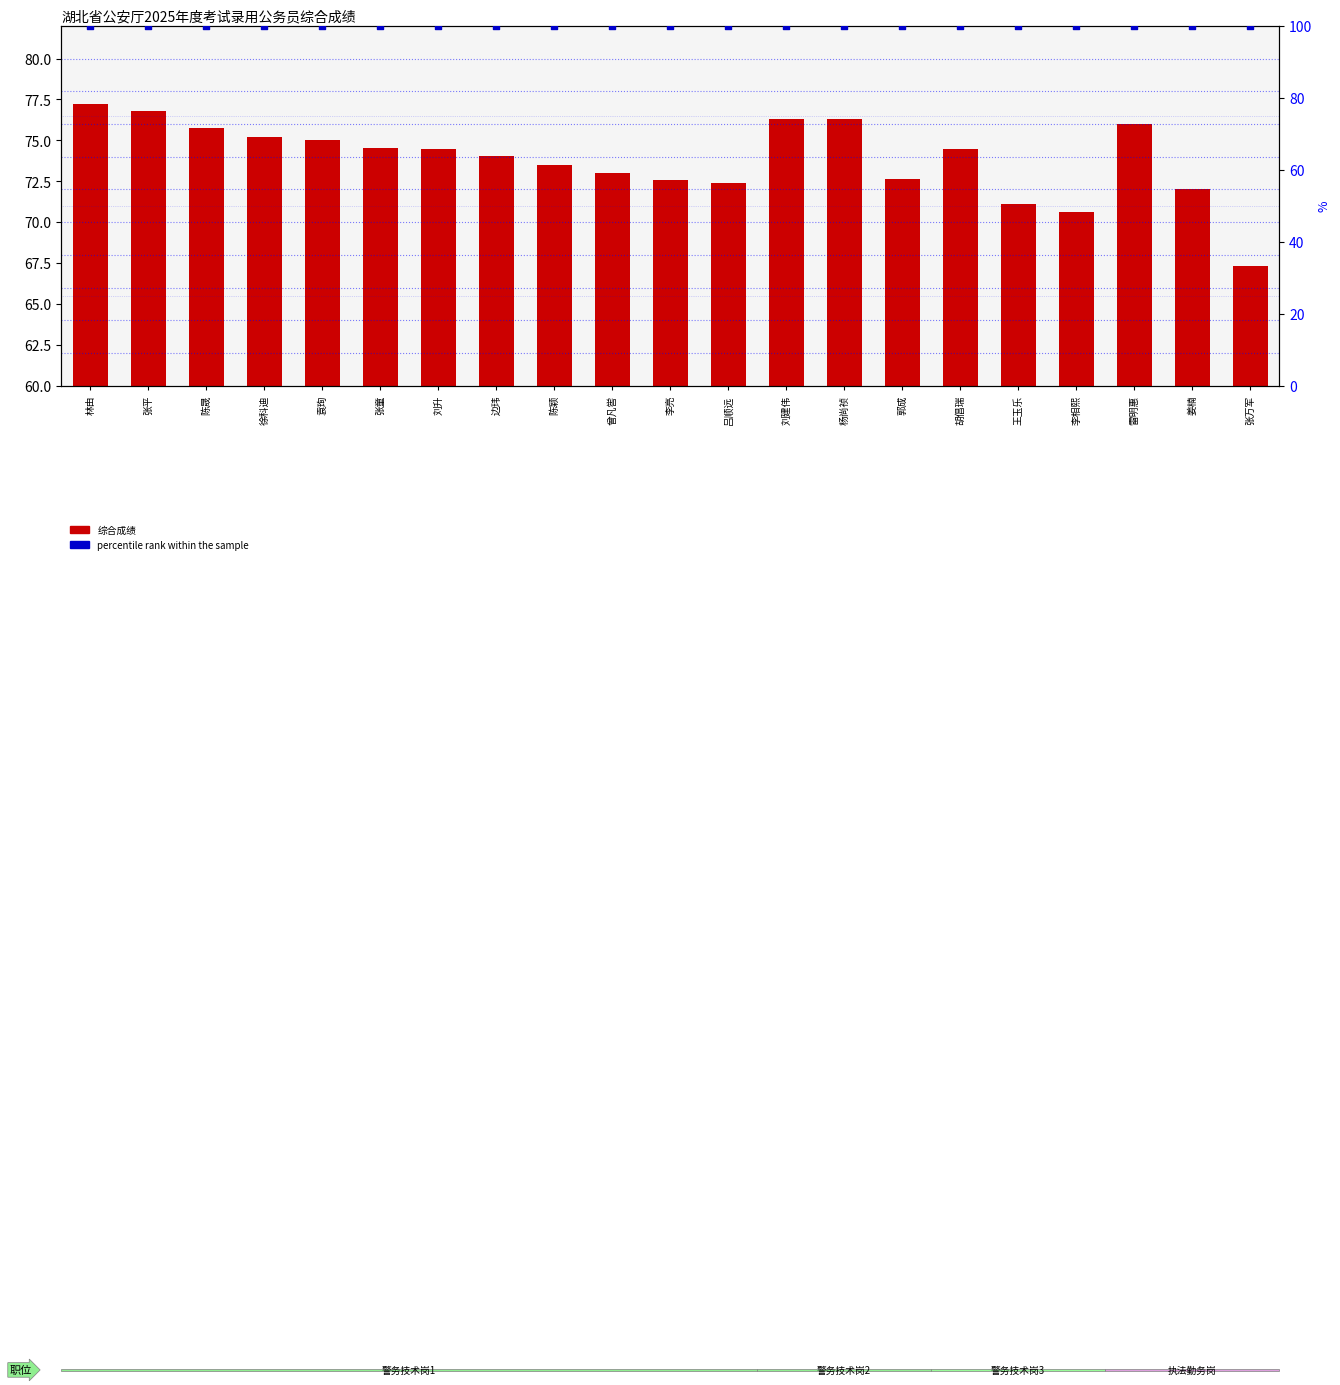

What is the total value across all series at 边玮?

174.1